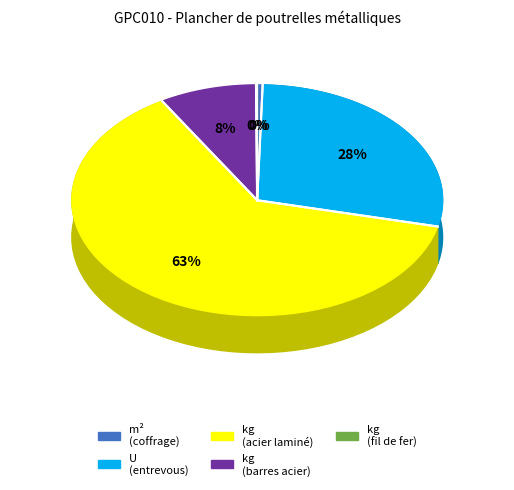

Combined, what portion of the pie is kg (acier laminé) and kg (fil de fer)?

62.9%